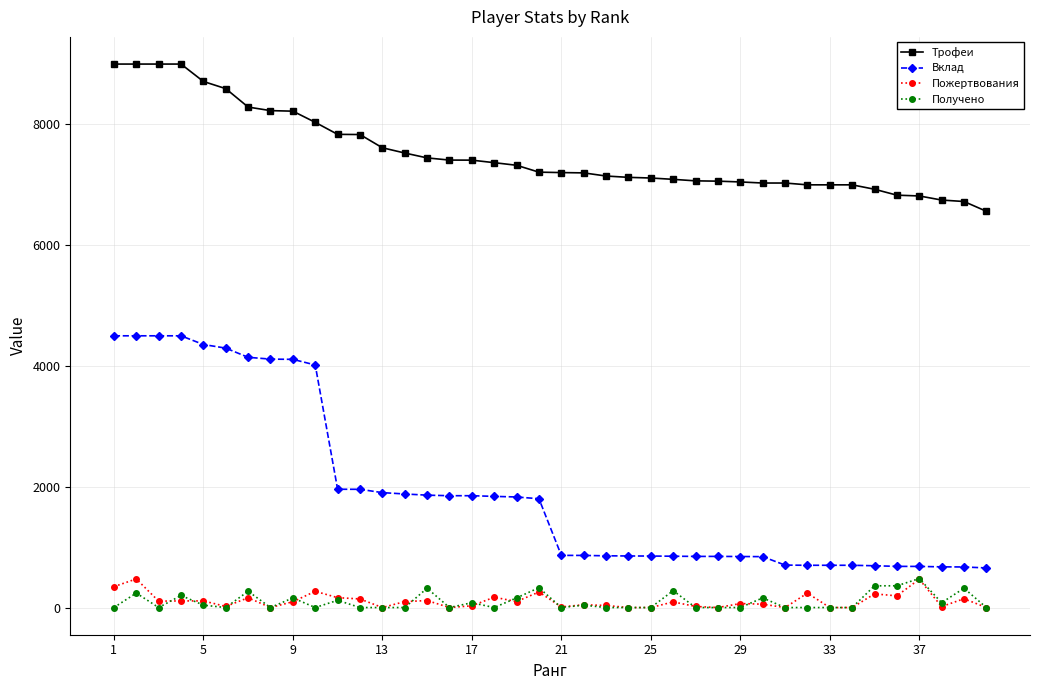

What is the maximum value shown in the chart?

9000